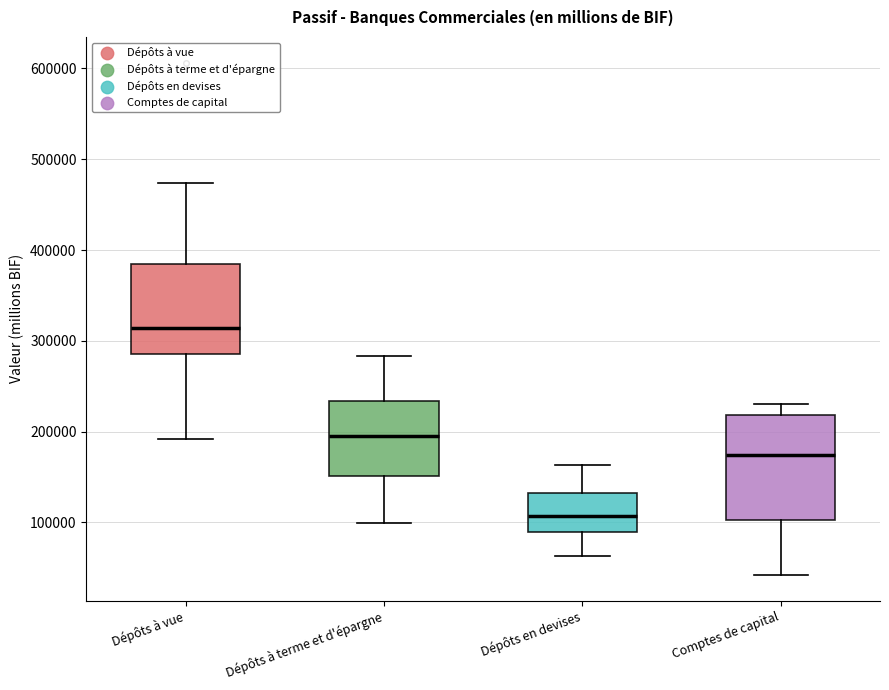

Which box is the tallest, from its lower edge to its upper edge?

Comptes de capital